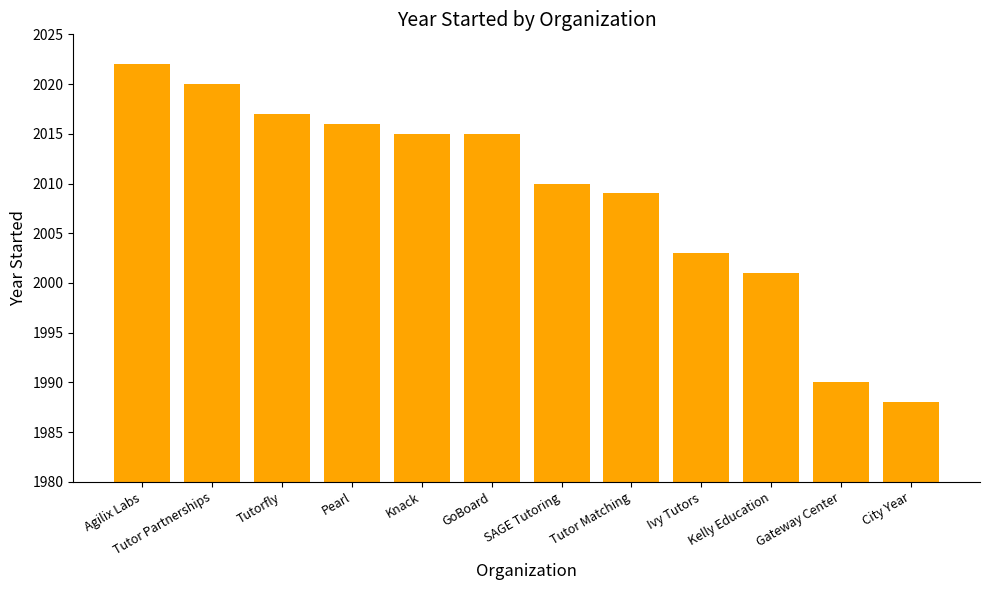

What is the value of the 11th bar from the left?

1990